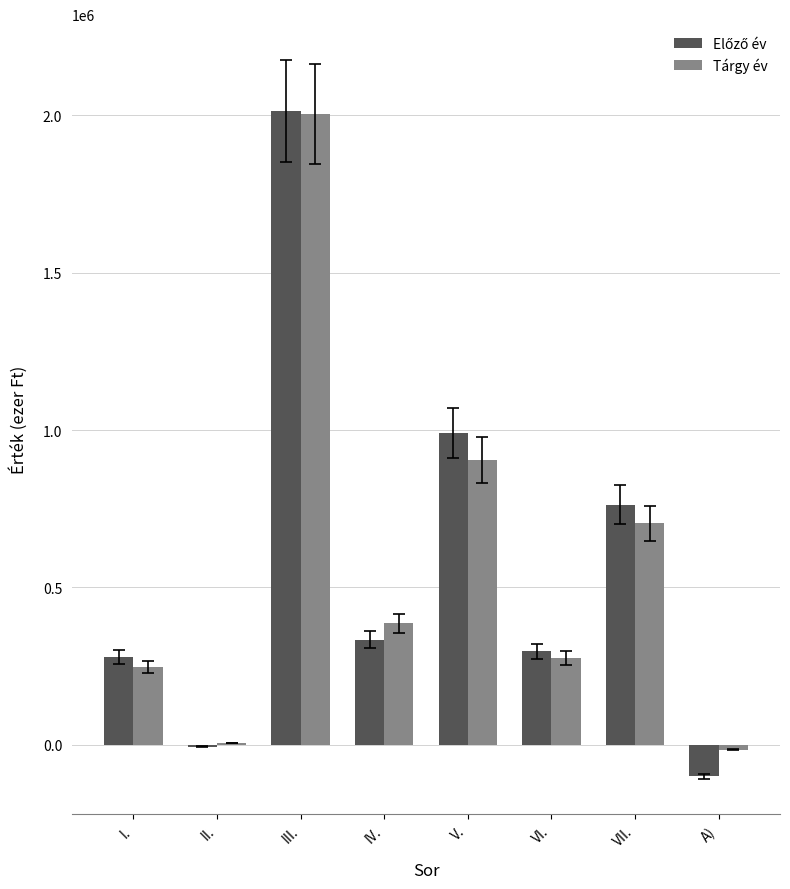

How many series are shown in this chart?

2